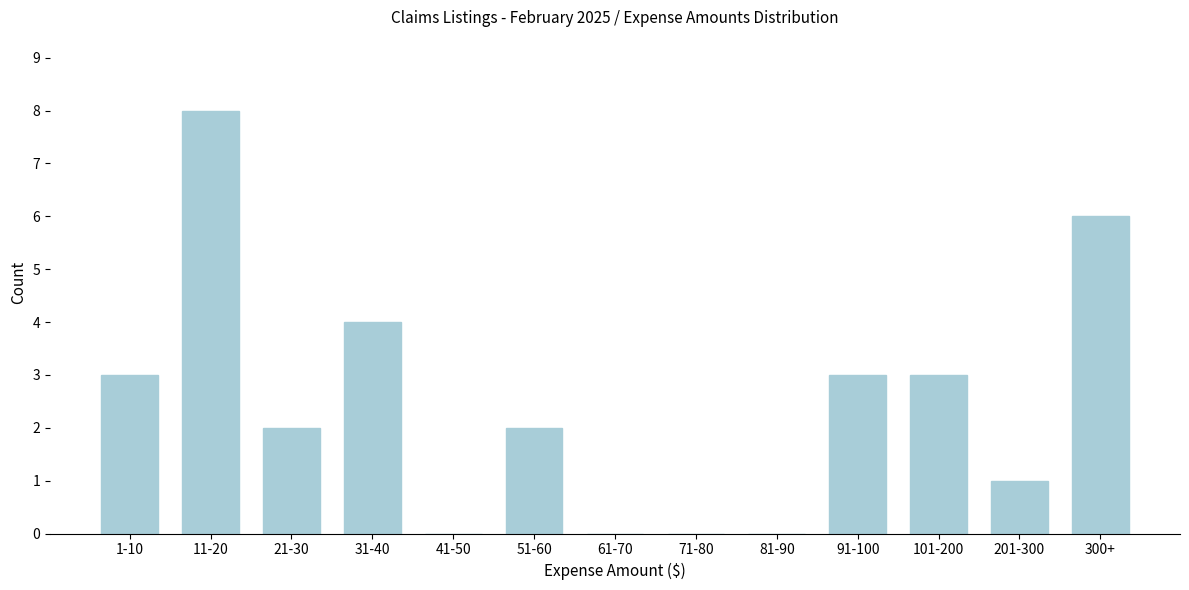

Reading left to right, transcribe all the data shown in this chart.

1-10=3	11-20=8	21-30=2	31-40=4	41-50=0	51-60=2	61-70=0	71-80=0	81-90=0	91-100=3	101-200=3	201-300=1	300+=6